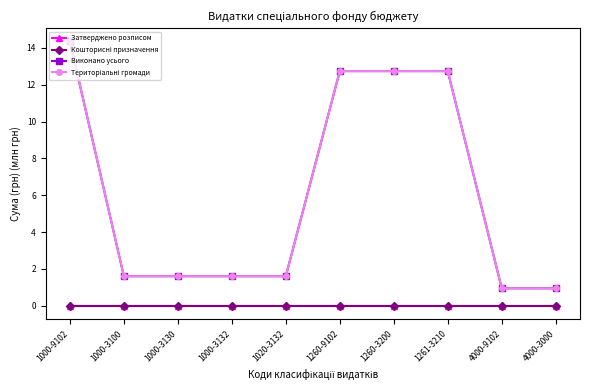

Between 1000-3132 and 1260-3200, which series saw the biggest shift?

Виконано усього